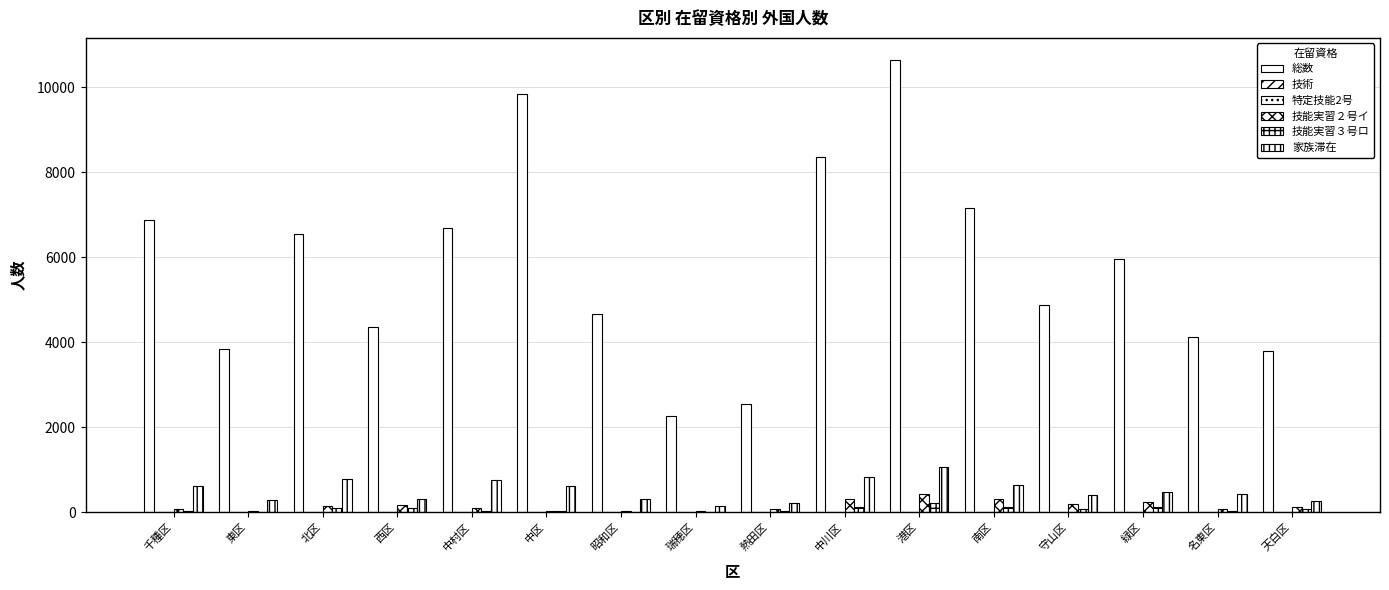

How many categories are shown in the chart?

16